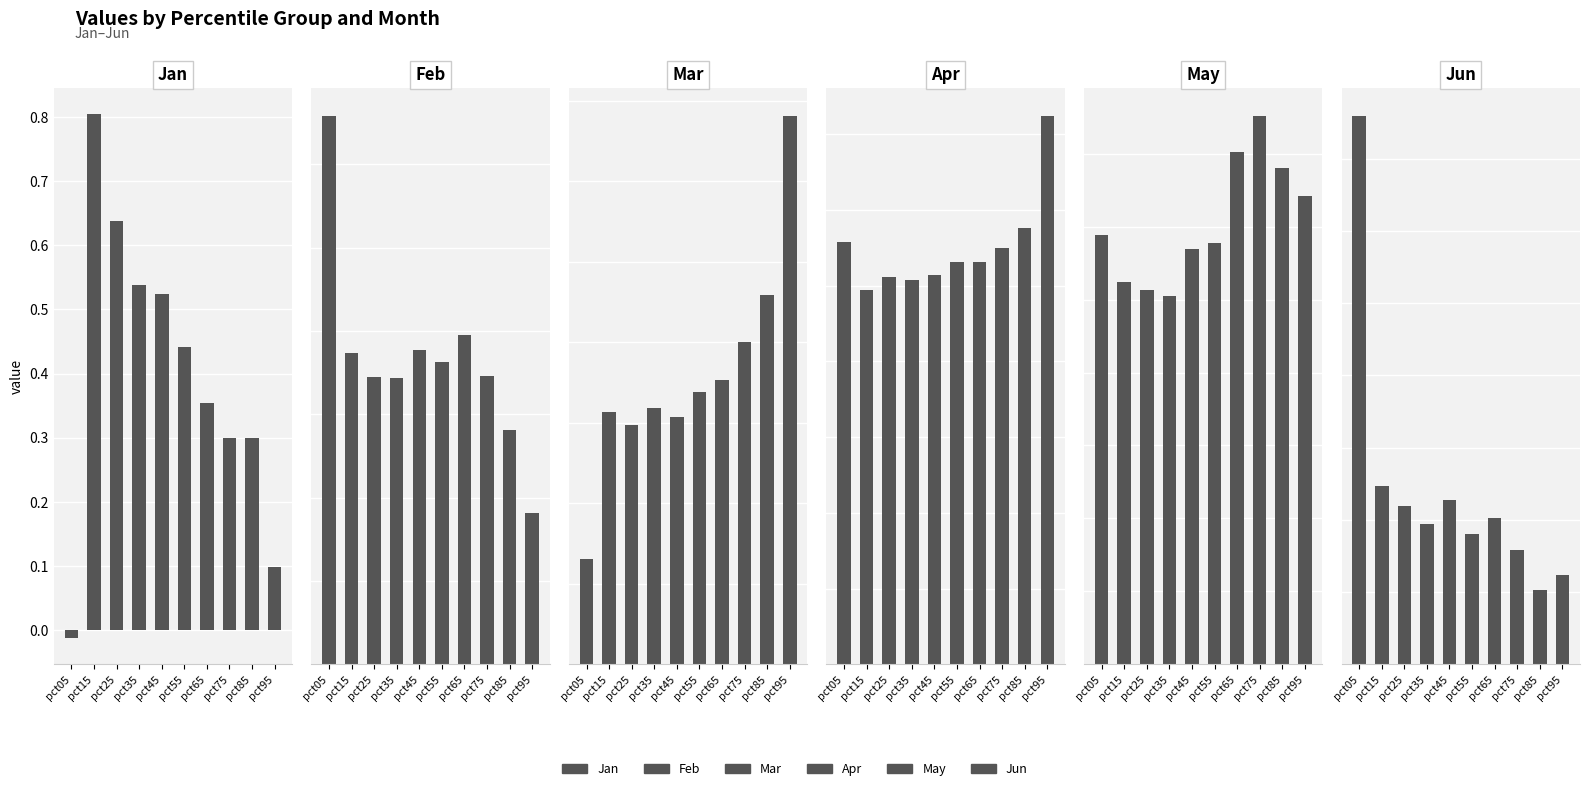

What is the spread (max minus min) of values at pct95?

1.7